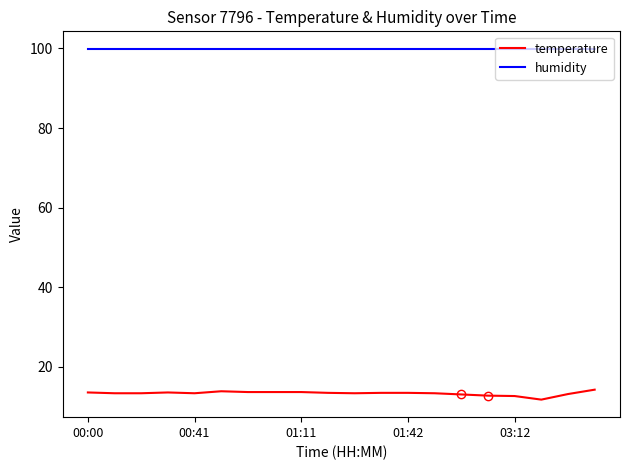

List the series in order of their peak value, lowest first.

temperature, humidity